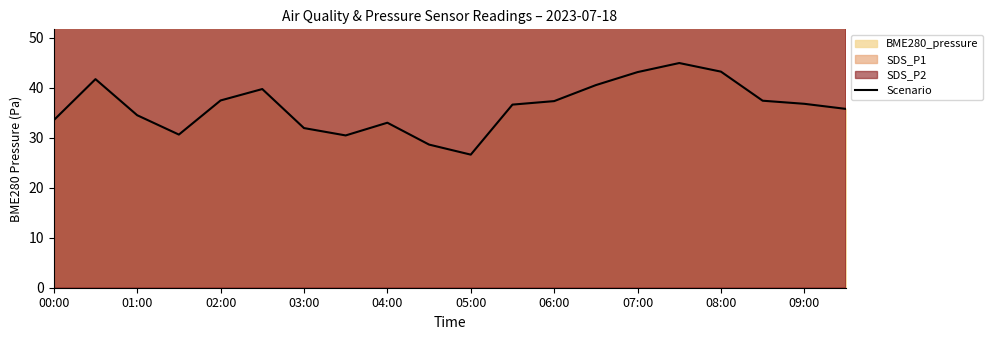

The Scenario series shows 36.8 at 09:00. True or false?

True